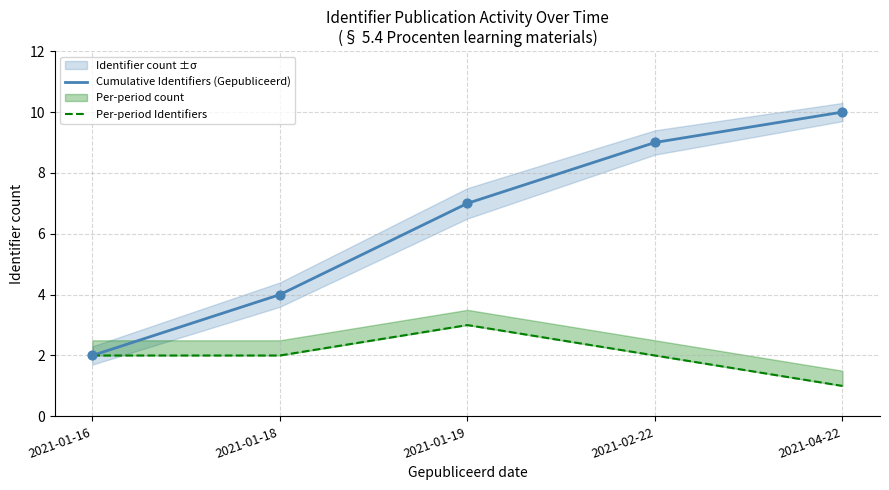

Which series reaches the minimum Y coordinate?

Per-period Identifiers